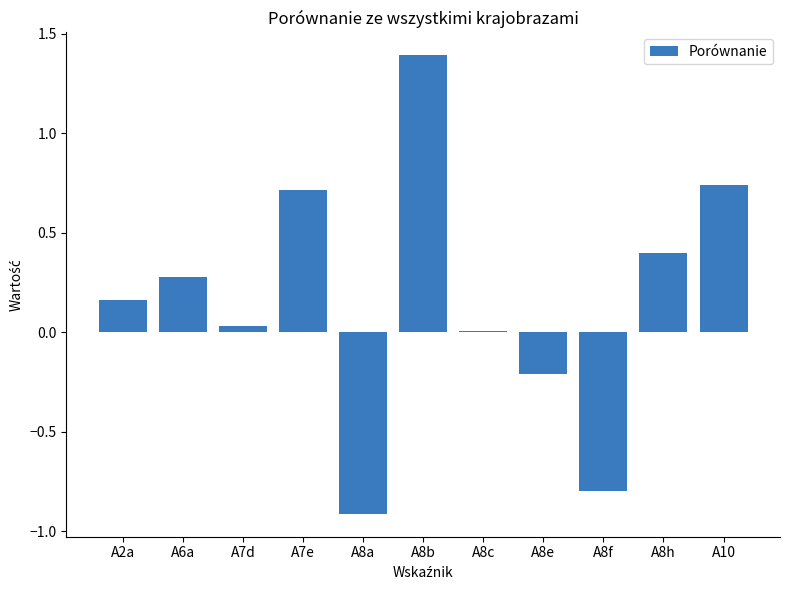

The value at A8c is 0.0. True or false?

True